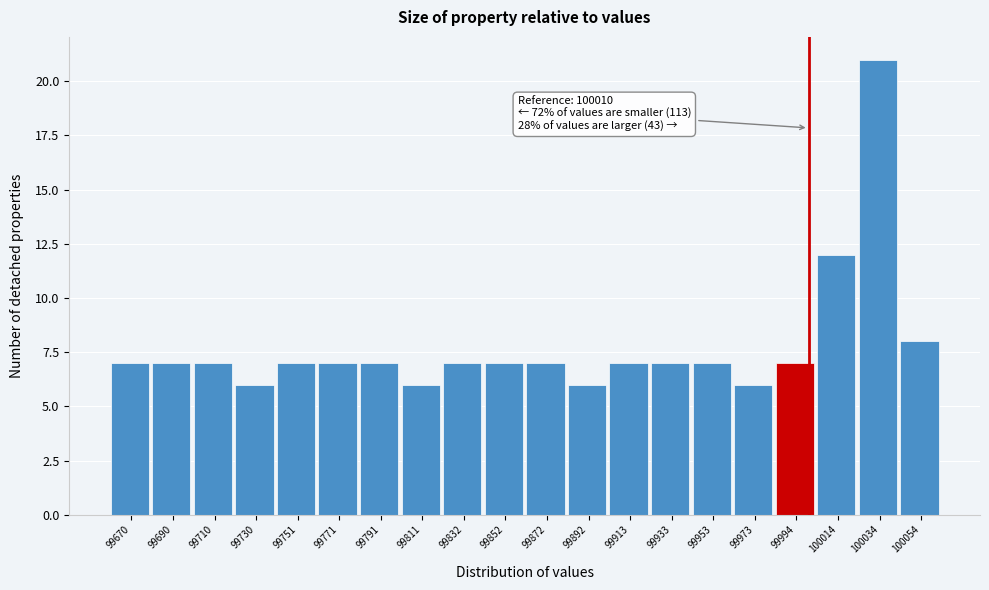

Reading left to right, what are all the values shown in this chart?

99670=7	99690=7	99710=7	99730=6	99751=7	99771=7	99791=7	99811=6	99832=7	99852=7	99872=7	99892=6	99913=7	99933=7	99953=7	99973=6	99994=7	100014=12	100034=21	100054=8